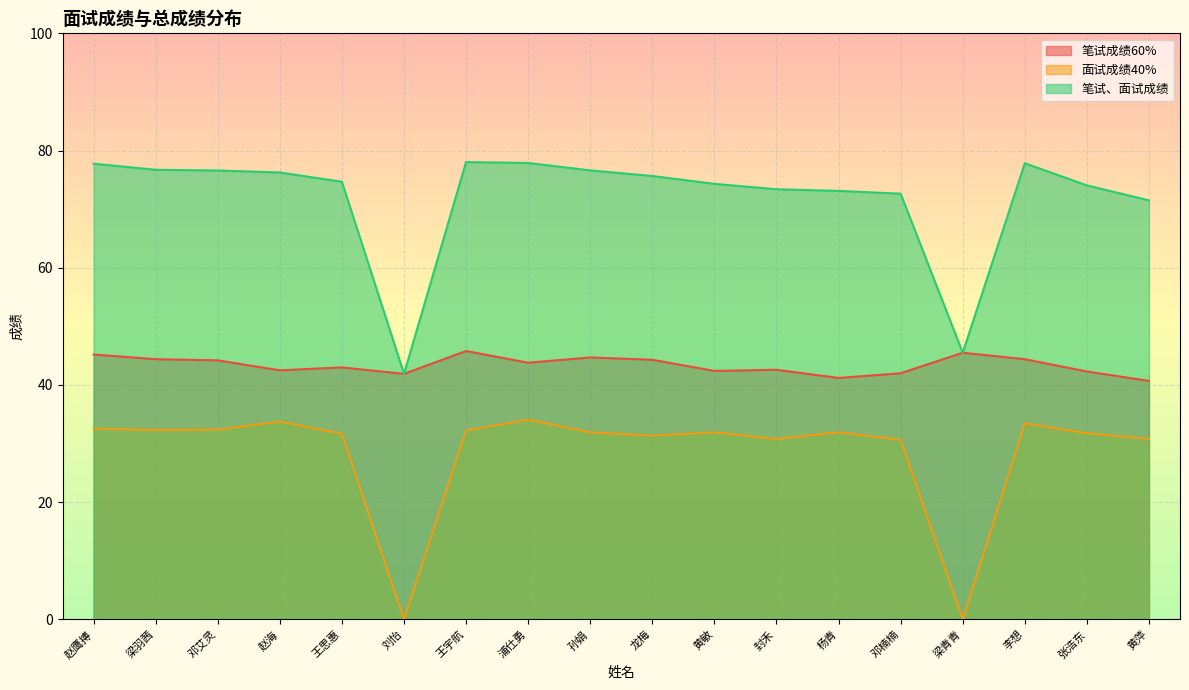

What is the label of the 16th point from the right?

邓艾灵